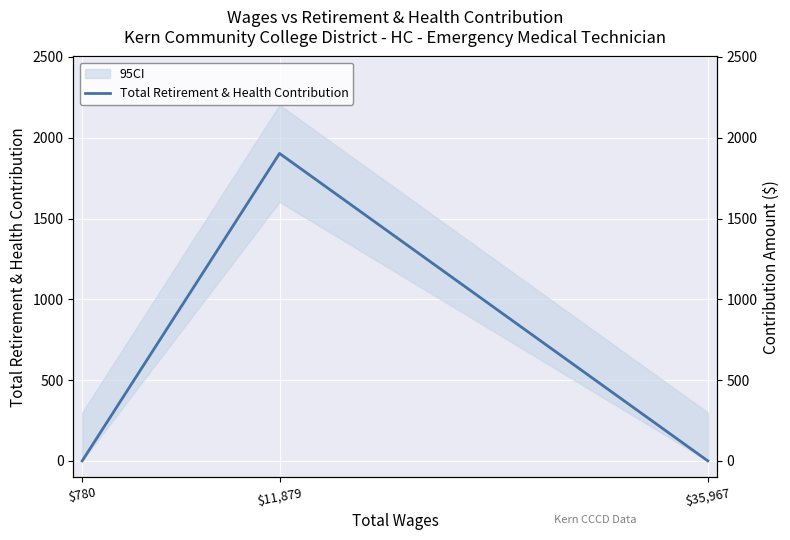

At which label is the value closest to 951?

$35,967